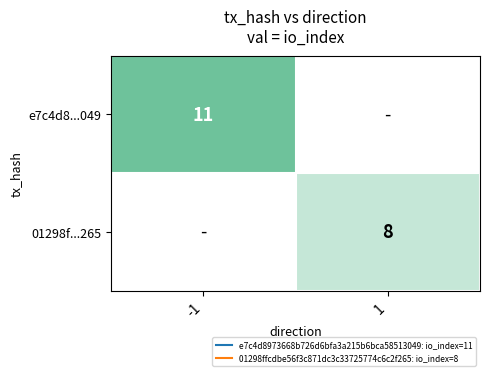

Rank the series at 1 from lowest to highest value.

e7c4d8...049, 01298f...265